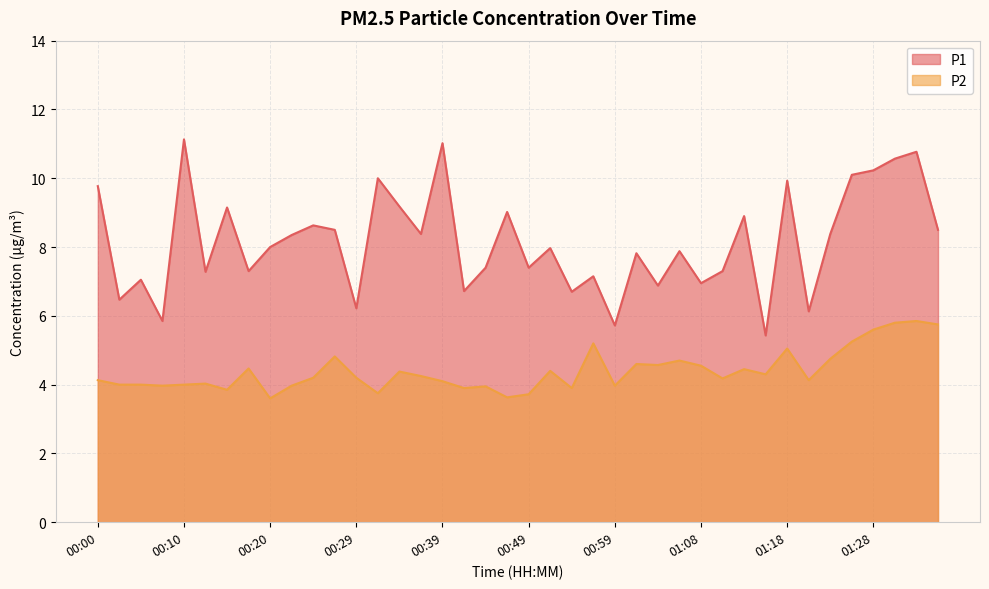

At which category is the sum across all series the highest?

01:33